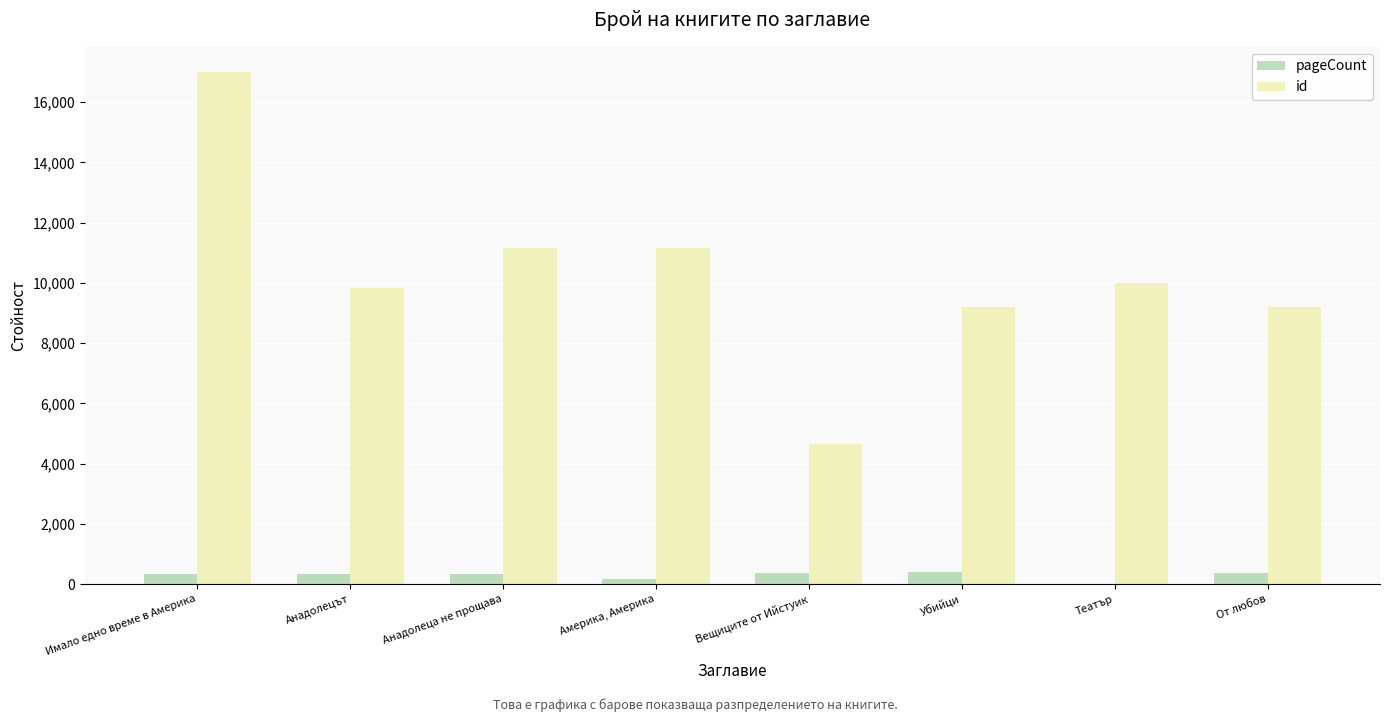

What is the difference between the pageCount values at Имало едно време в Америка and Убийци?

64